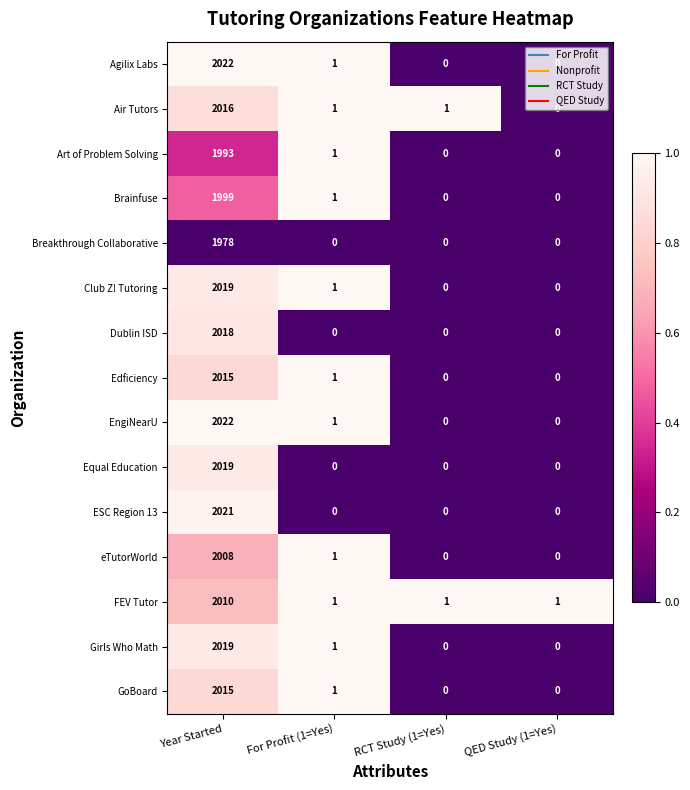

What is the difference between the maximum and second lowest values in the Edficiency series?

2015